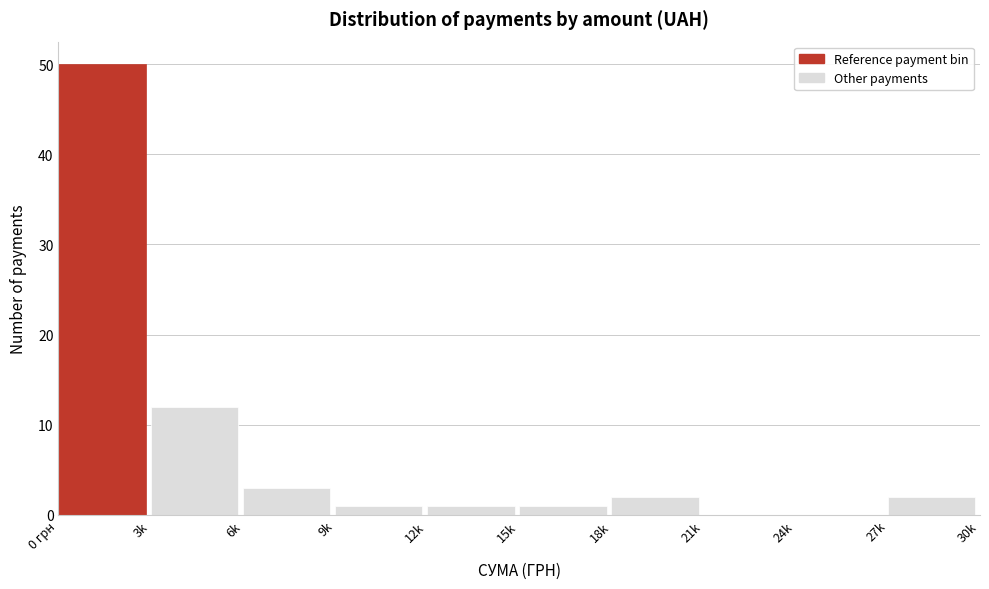

Reading right to left, list all the values displayed in this chart.

27k=2	24k=0	21k=0	18k=2	15k=1	12k=1	9k=1	6k=3	3k=12	0 грн=50